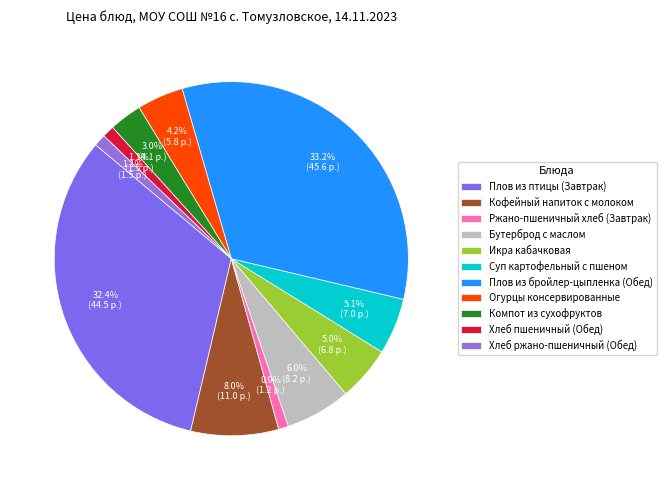

What is the largest slice in the pie chart?

Плов из бройлер-цыпленка (Обед)